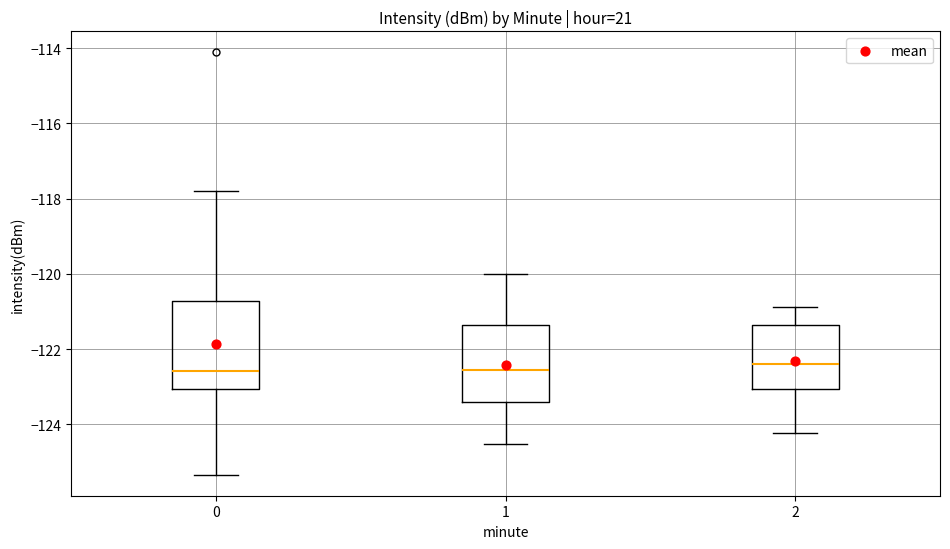

Which box is the tallest, from its lower edge to its upper edge?

0